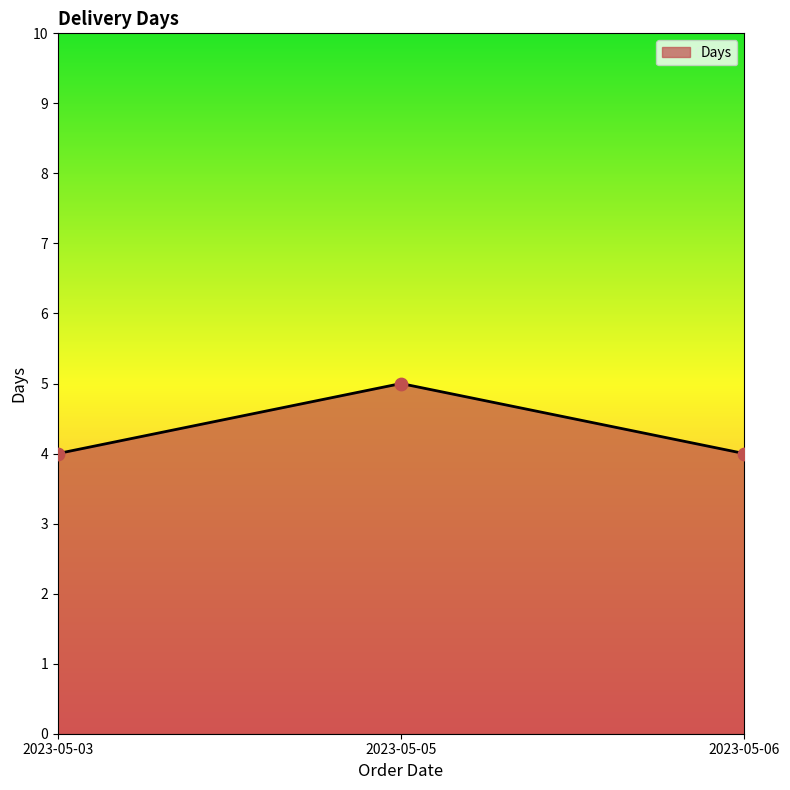

Which has a higher value, 2023-05-05 or 2023-05-03?

2023-05-05